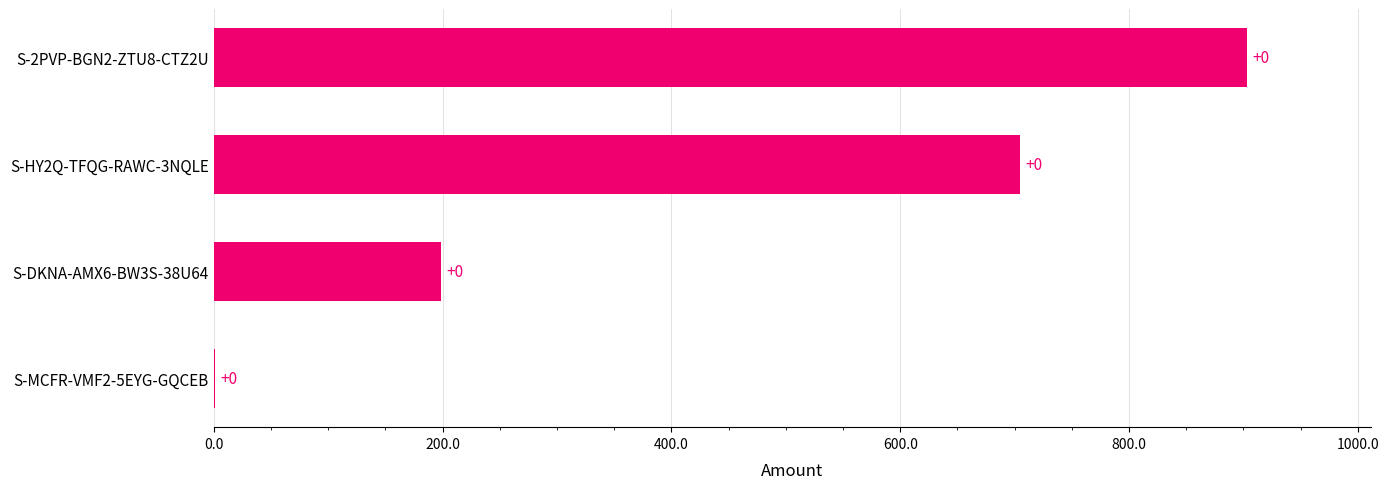

Are the bars horizontal?

Yes